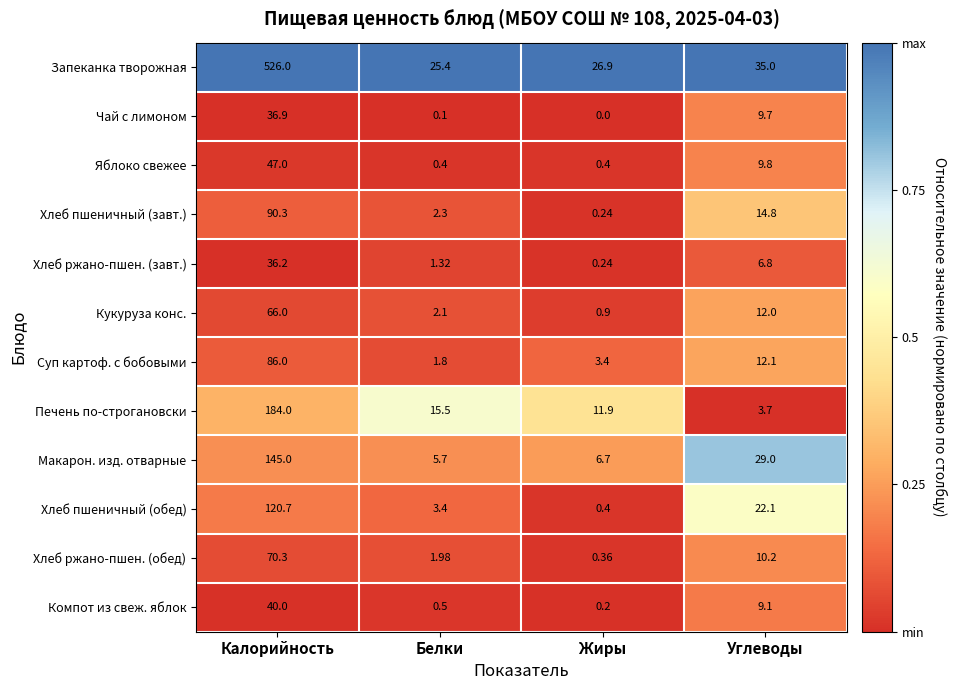

At how many categories does at least one series exceed 0?

4